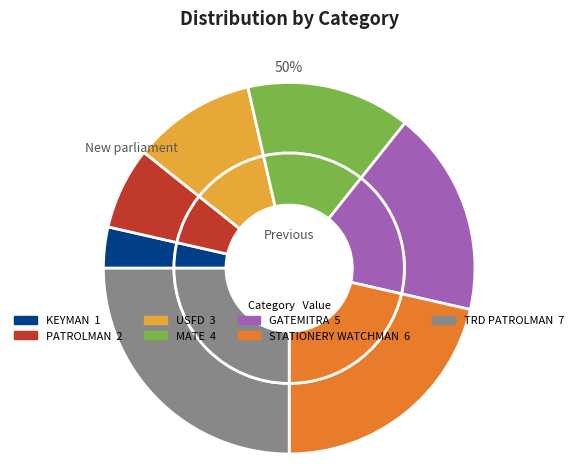

Combined, what portion of the pie is GATEMITRA and STATIONERY WATCHMAN?

39.3%